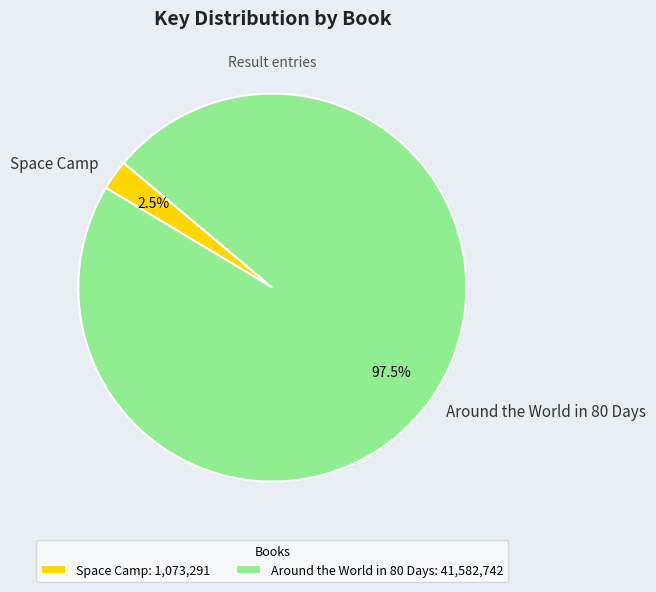

Which category has the smallest portion of the pie?

Space Camp